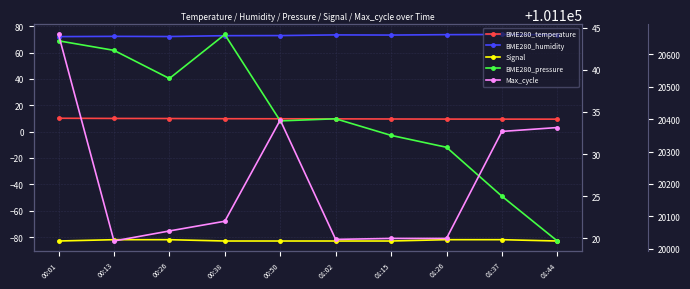

Count the number of categories in the chart.

10